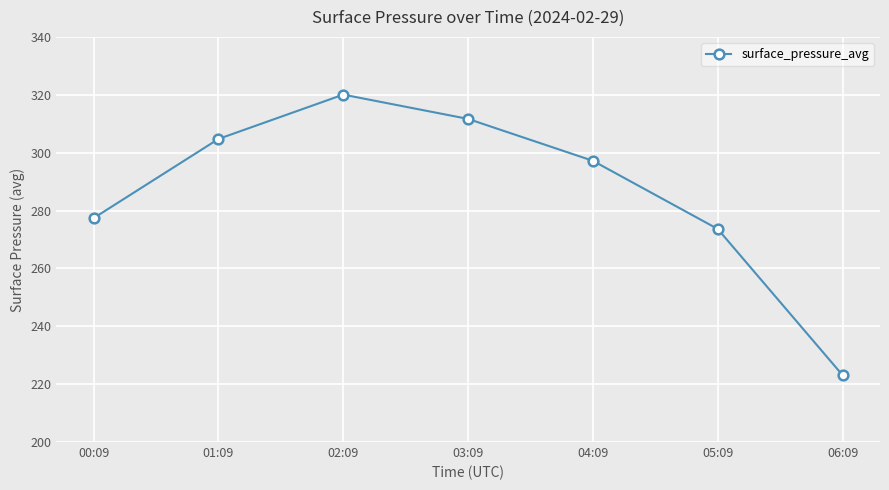

What is the difference between the second highest and minimum values?

88.5